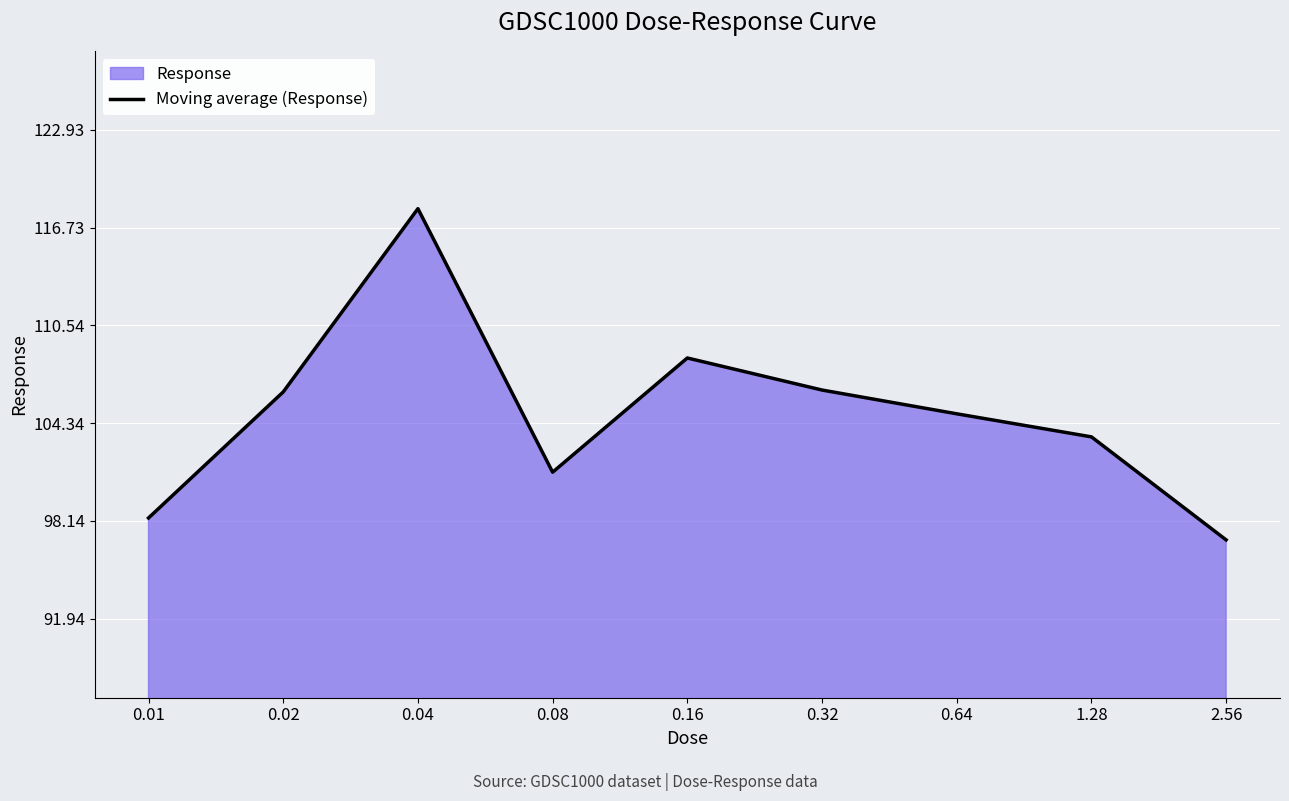

What is the sum of all values?

944.1